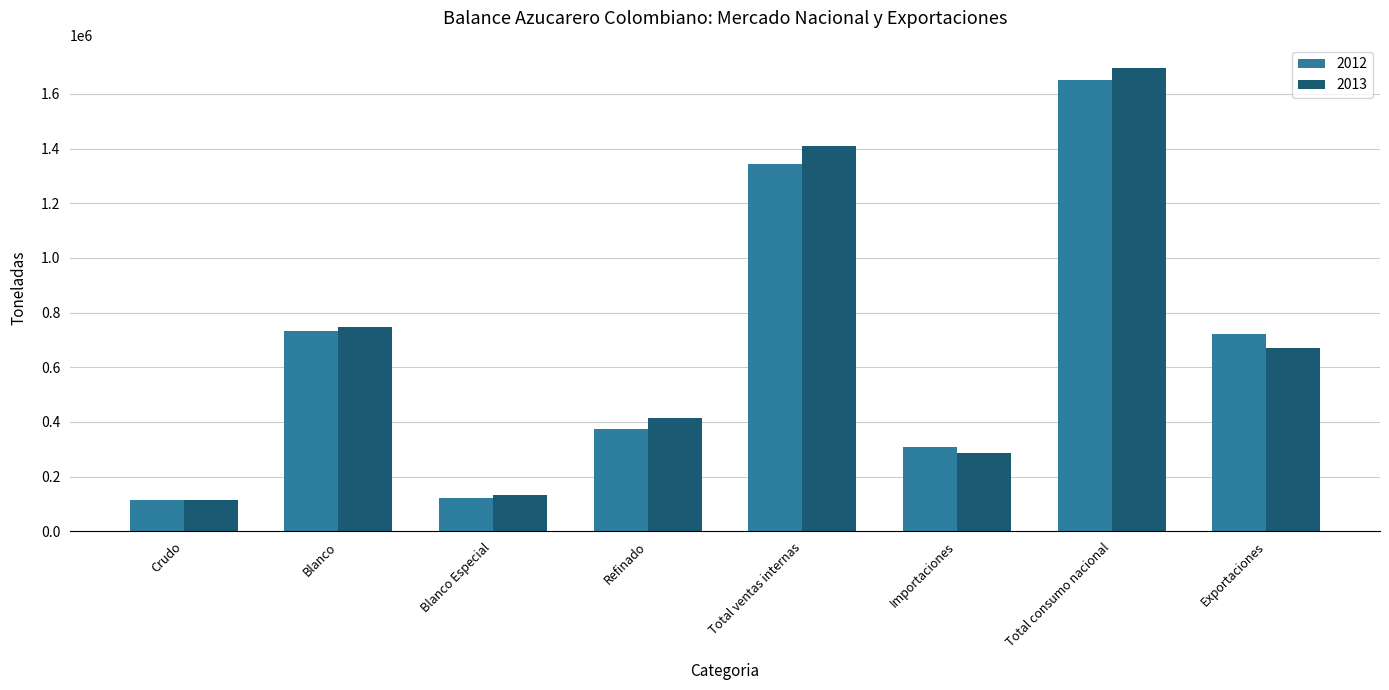

The 2013 series shows 42595.7 at Blanco Especial. True or false?

False